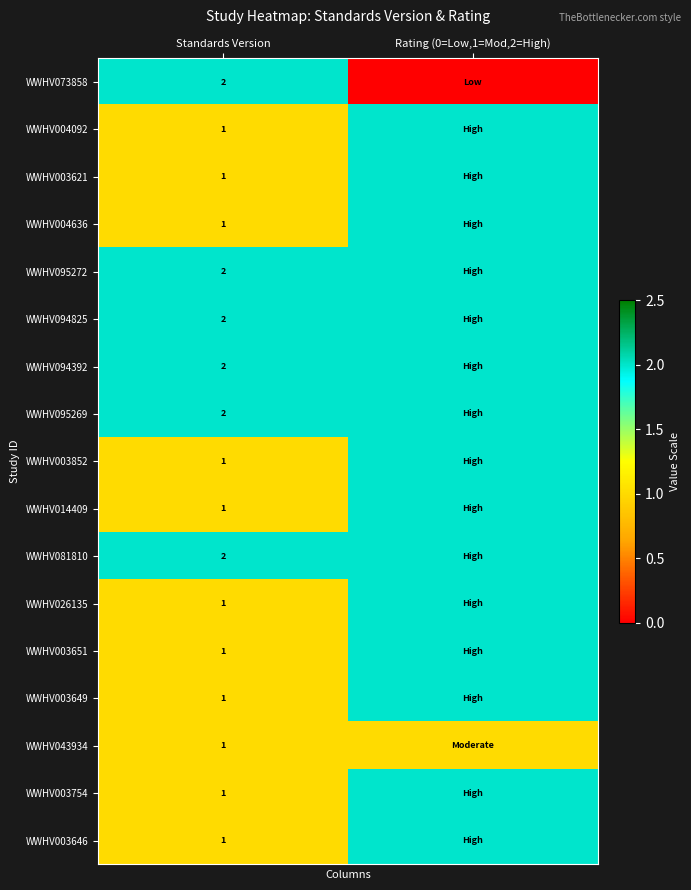

The WWHV094392 series shows 2 at Standards Version. True or false?

True